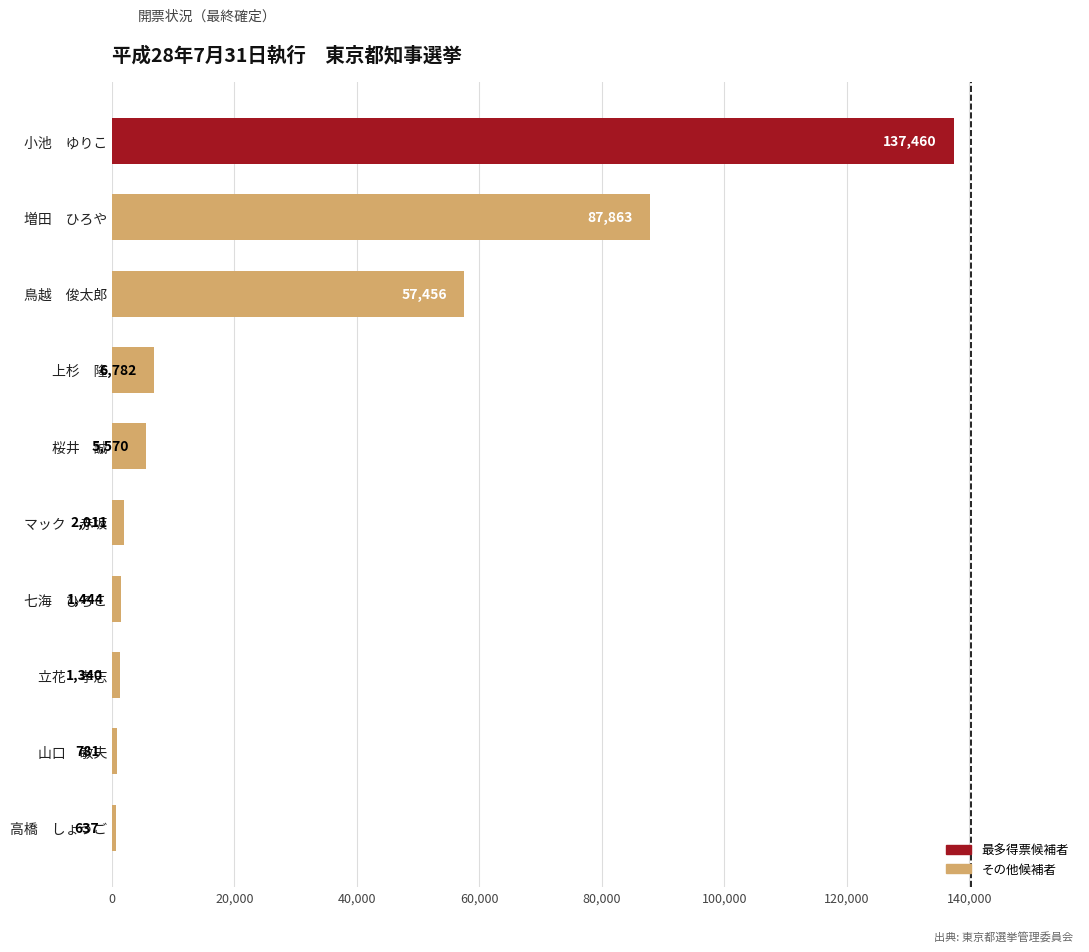

At which label is the value closest to 69048?

鳥越　俊太郎